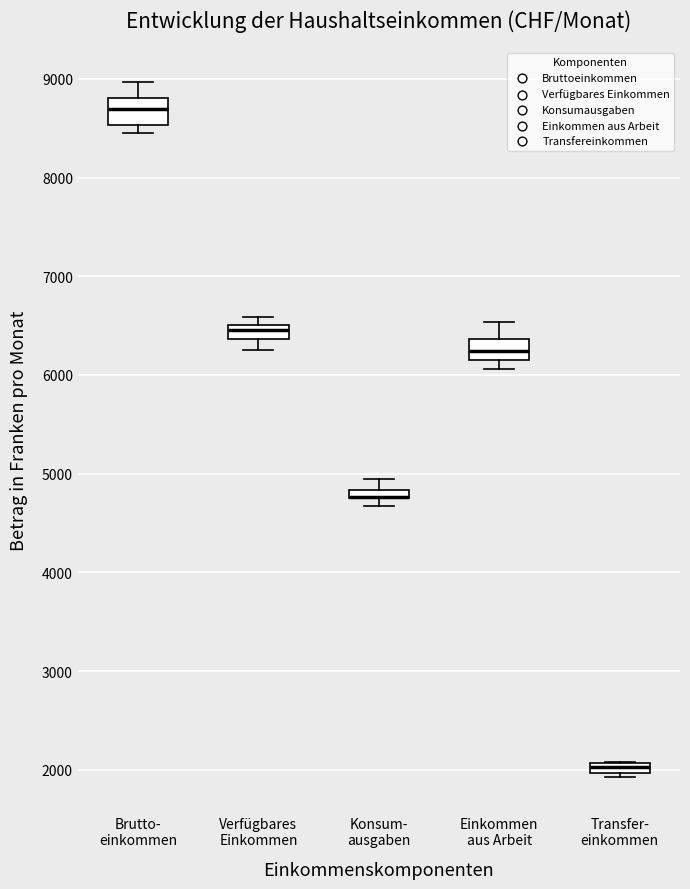

Where is the upper edge of the box for Konsum- ausgaben on the y-axis? The values are not printed on the chart, so give them approximately, as read against the axis.

4800